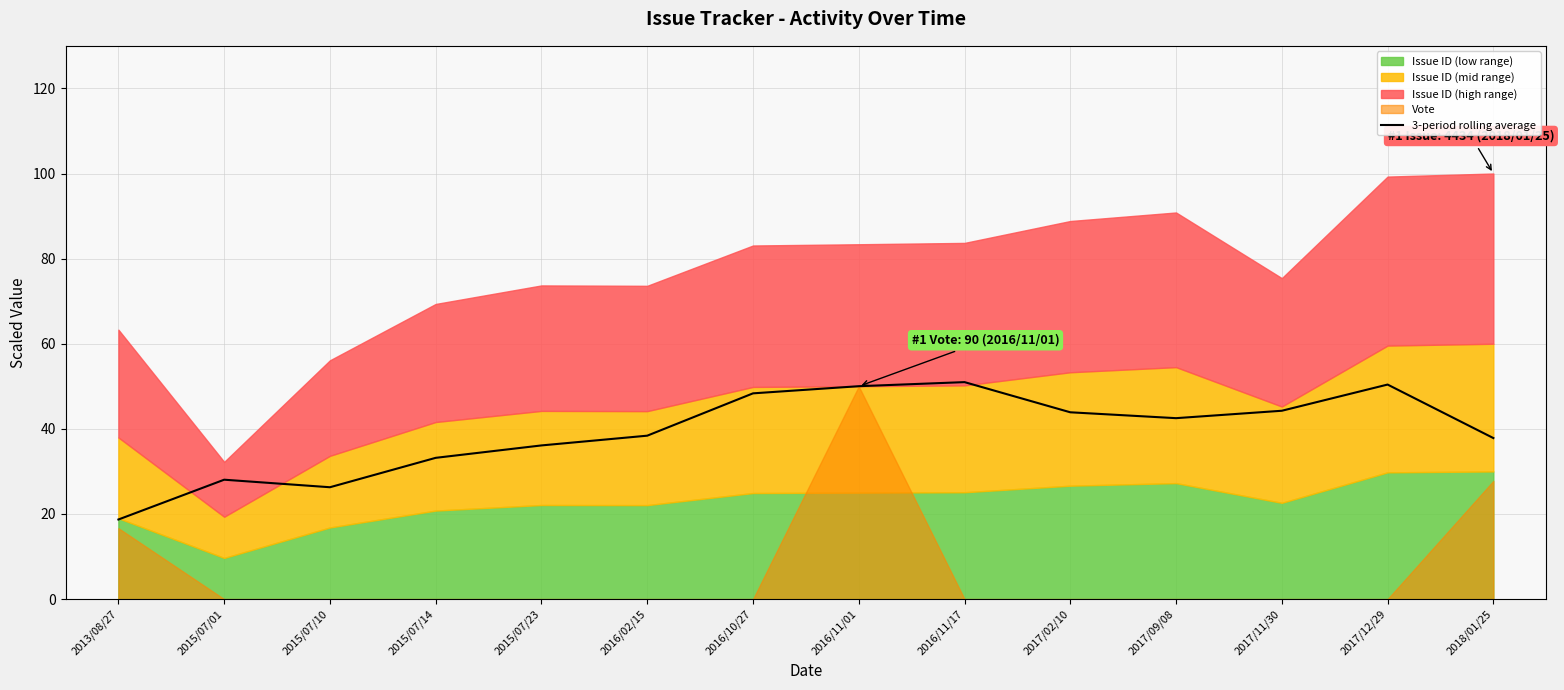

The value at 2013/08/27 is 30.0. True or false?

False